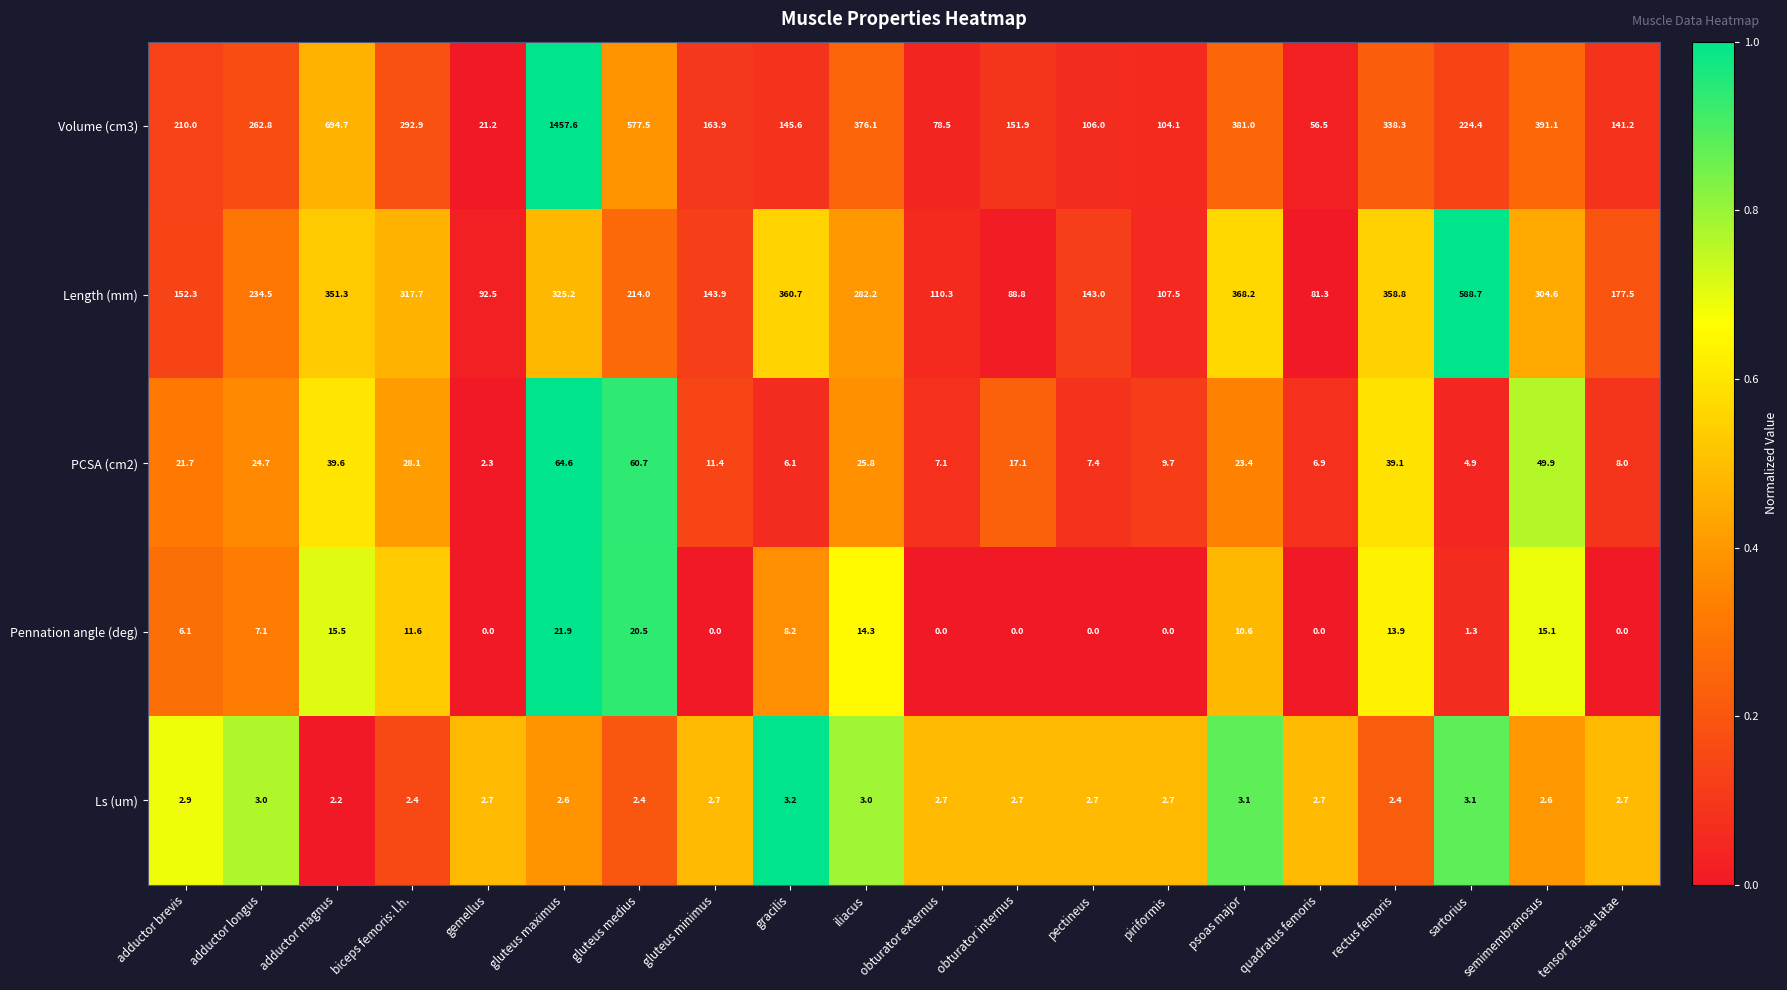

What is the sum of the PCSA (cm2) values at adductor longus and obturator internus?

41.8